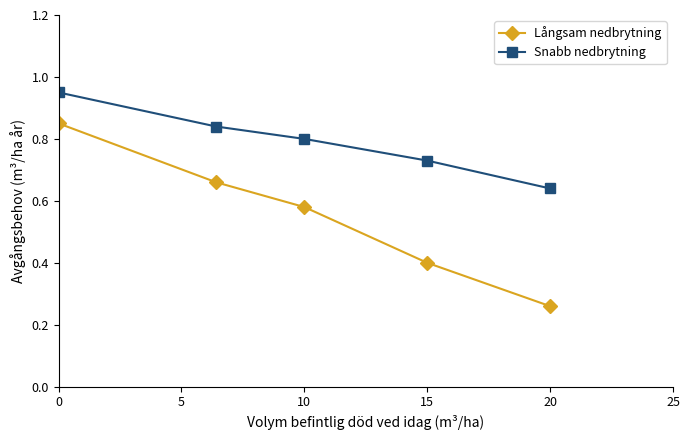

Is this an area chart (filled region under the line)?

No